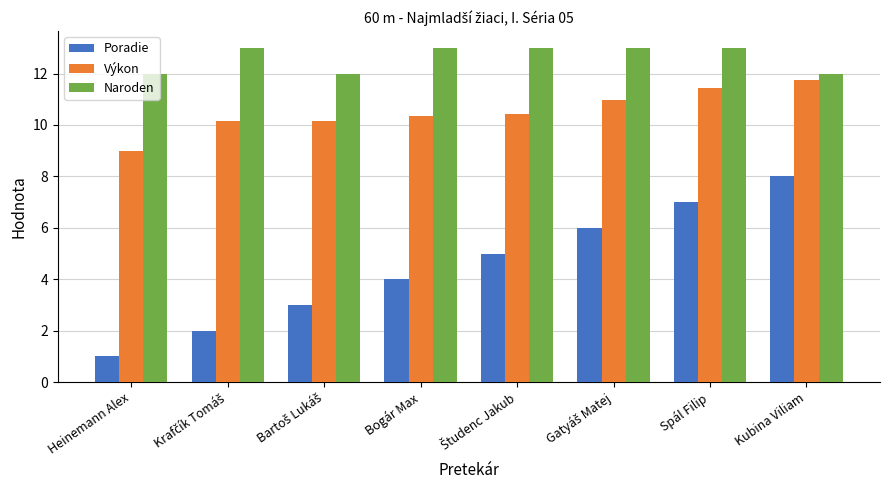

Is it true that Poradie equals 4.0 at Bogár Max?

True